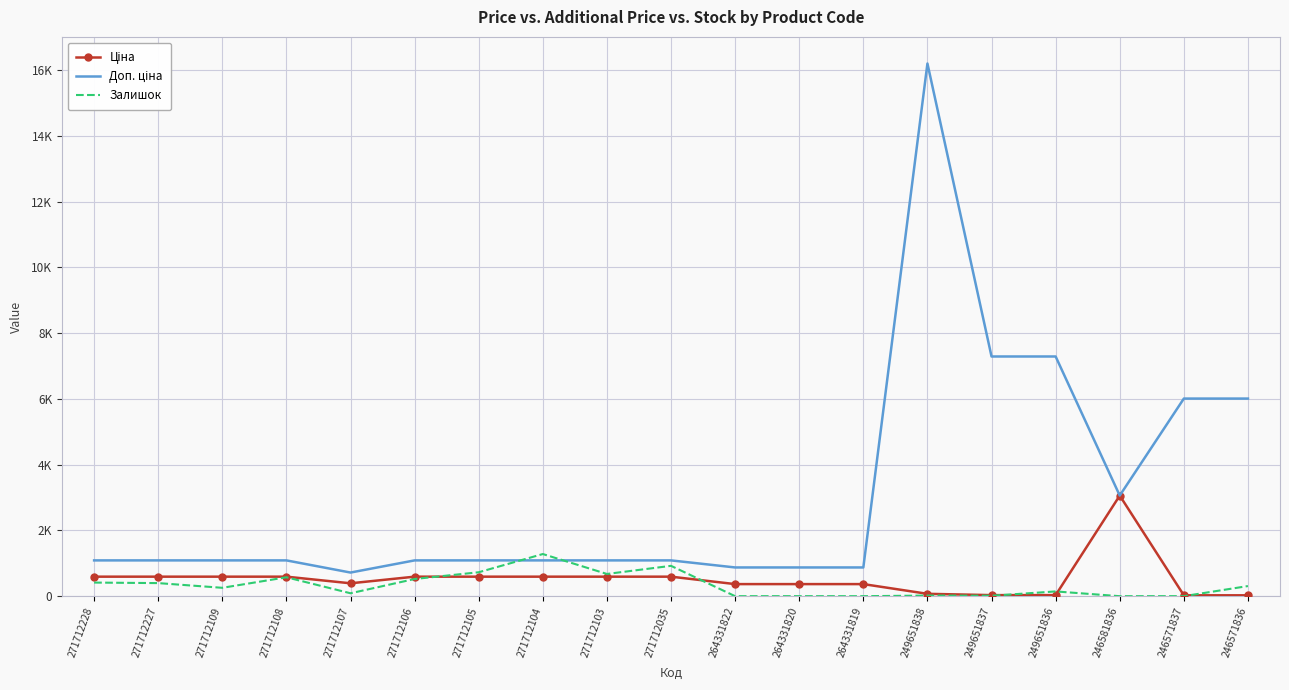

Between 264331819 and 271712035, which is larger?

271712035